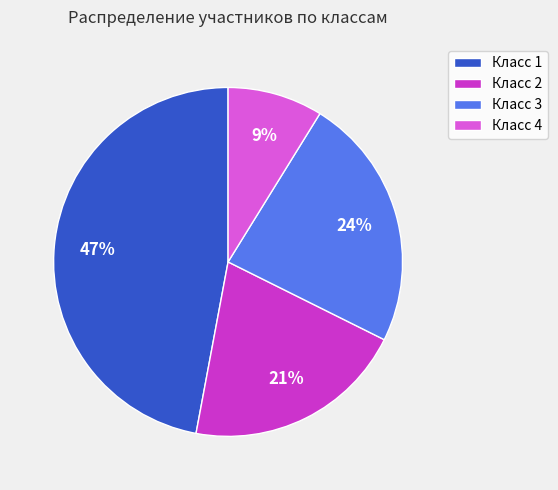

To the nearest percent, what is the difference between the largest and smallest slice percentages?

38%